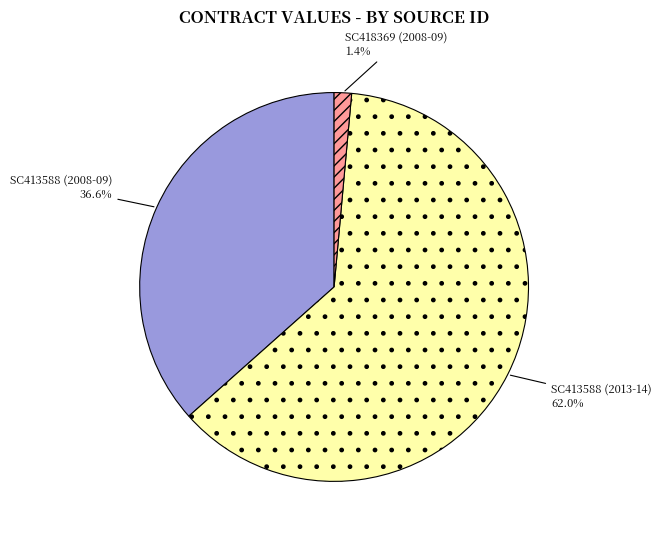

The SC413588 (2013-14) slice represents 62% of the pie. True or false?

True